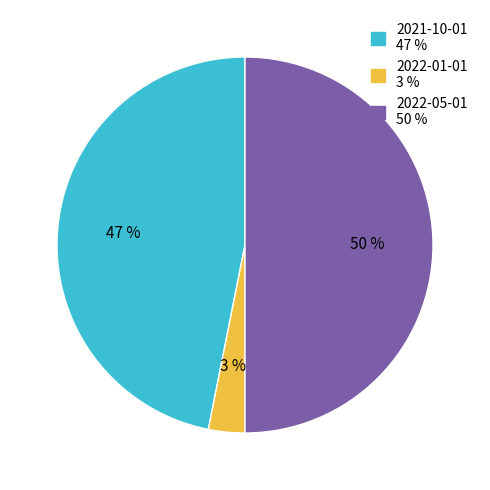

To the nearest percent, what percentage of the pie is 2021-10-01?

47%